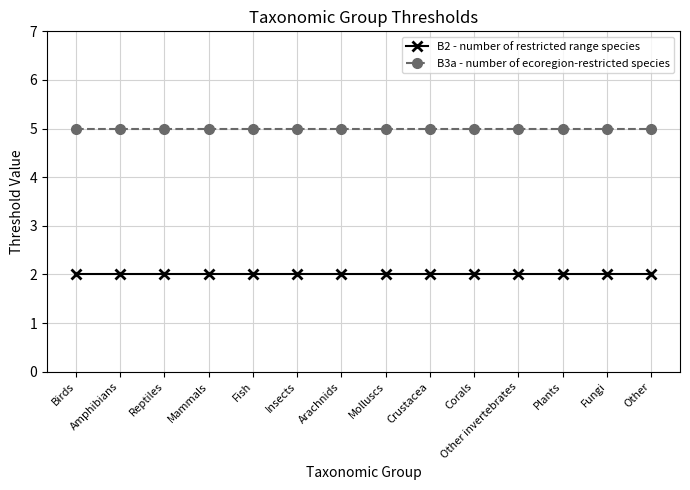

What is the value of the B2 - number of restricted range species point at the 5th from the left?

2